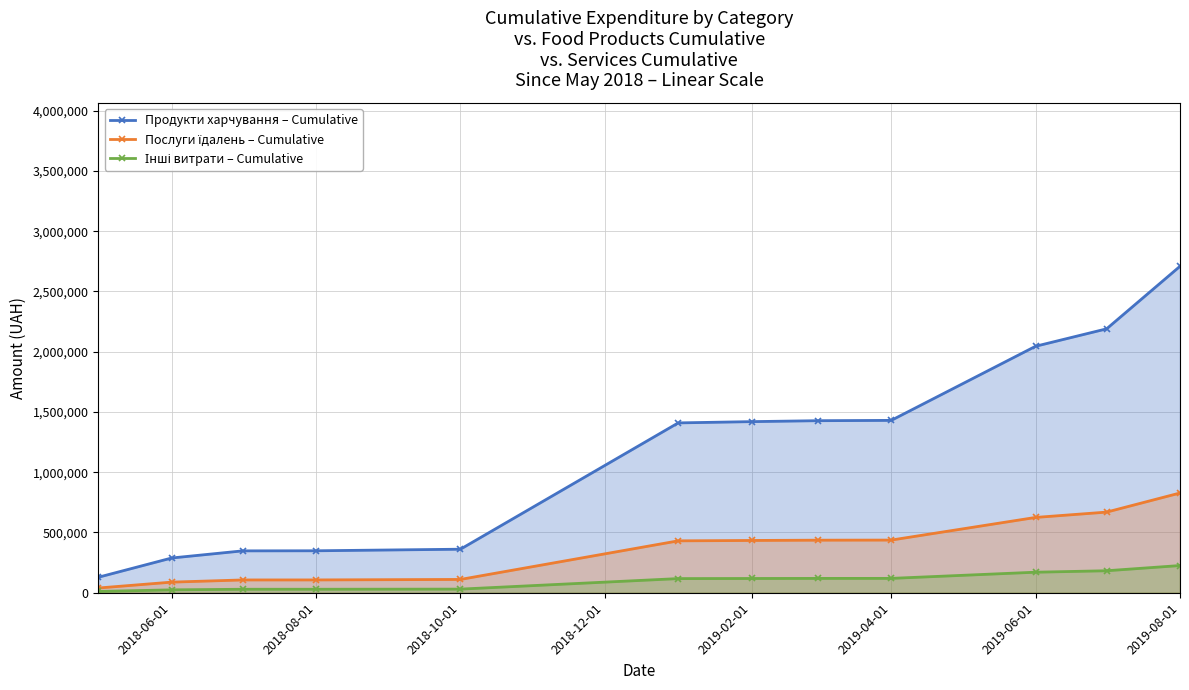

Which series changed the most between 2018-08-01 and 2019-06-01?

Продукти харчування – Cumulative